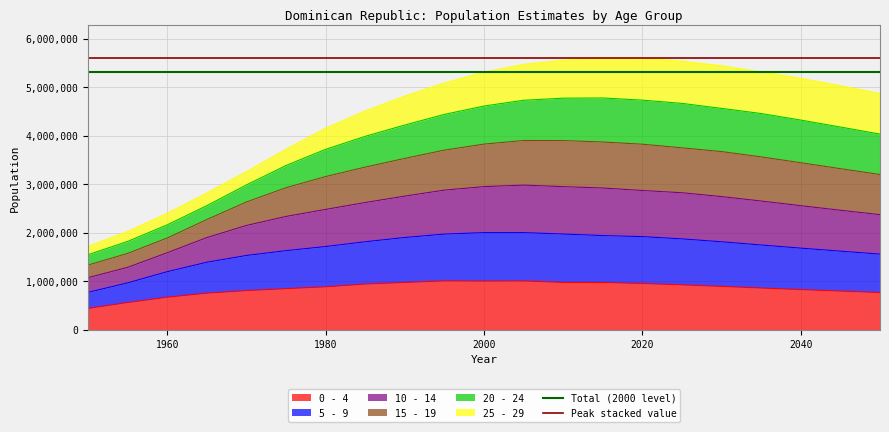

What is the minimum value for 0 - 4?

439444